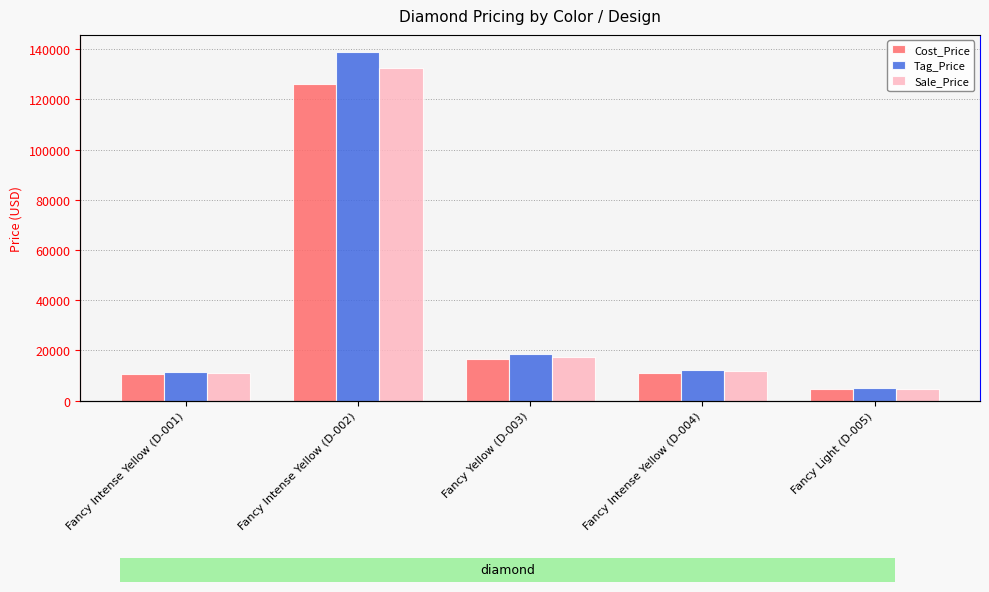

At which label does Tag_Price first exceed 12320?

Fancy Intense Yellow (D-002)